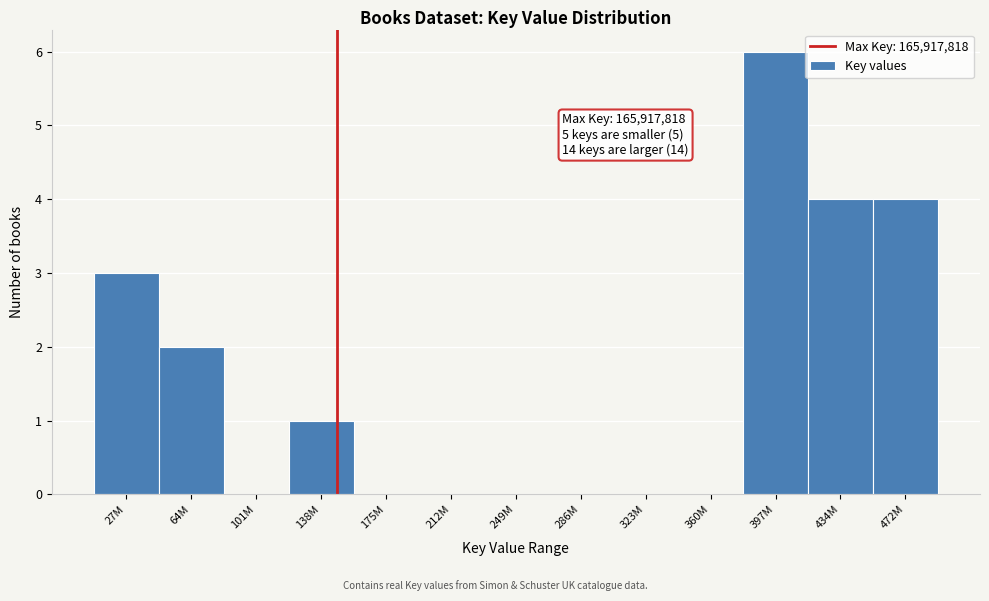

Reading left to right, list all the values displayed in this chart.

27M=3	64M=2	101M=0	138M=1	175M=0	212M=0	249M=0	286M=0	323M=0	360M=0	397M=6	434M=4	472M=4